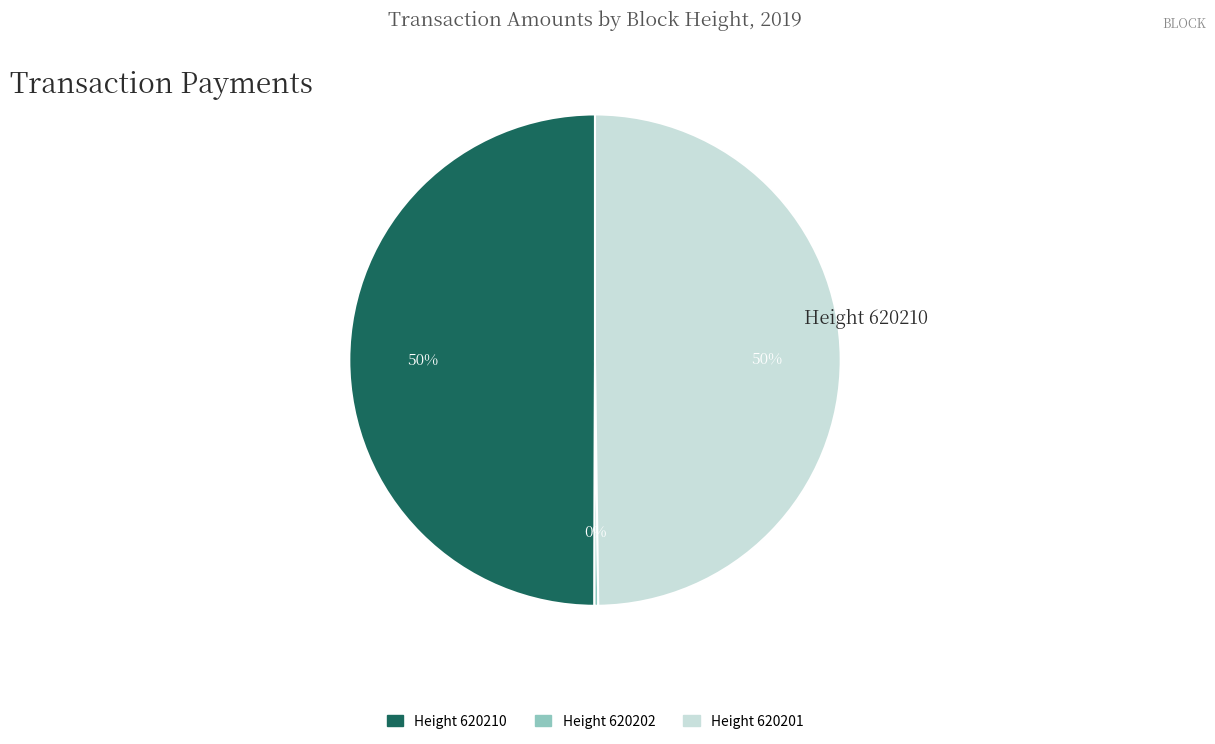

To the nearest percent, what is the difference between the largest and smallest slice percentages?

50%